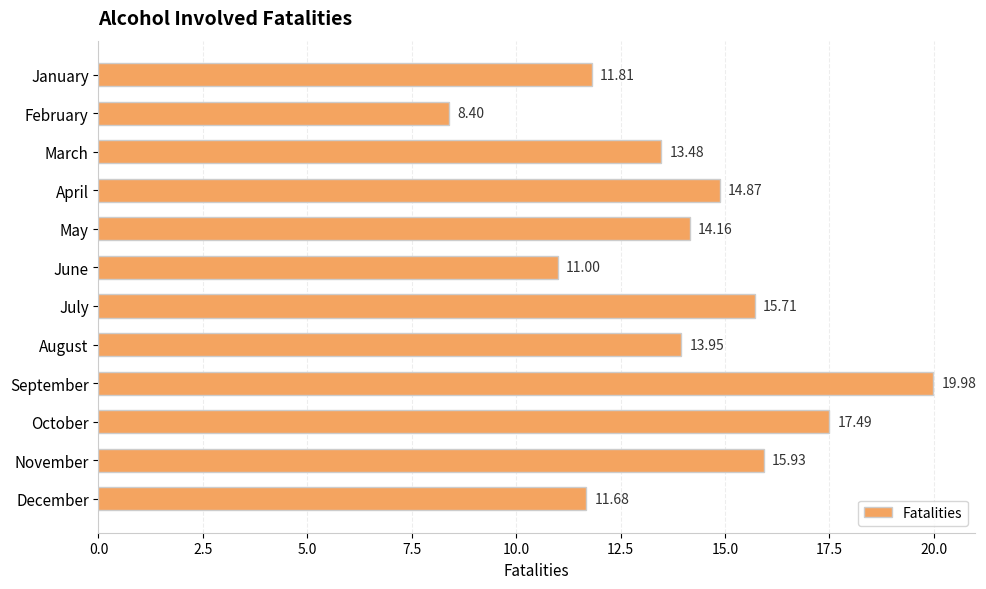

What is the difference between the maximum and minimum values?

11.6